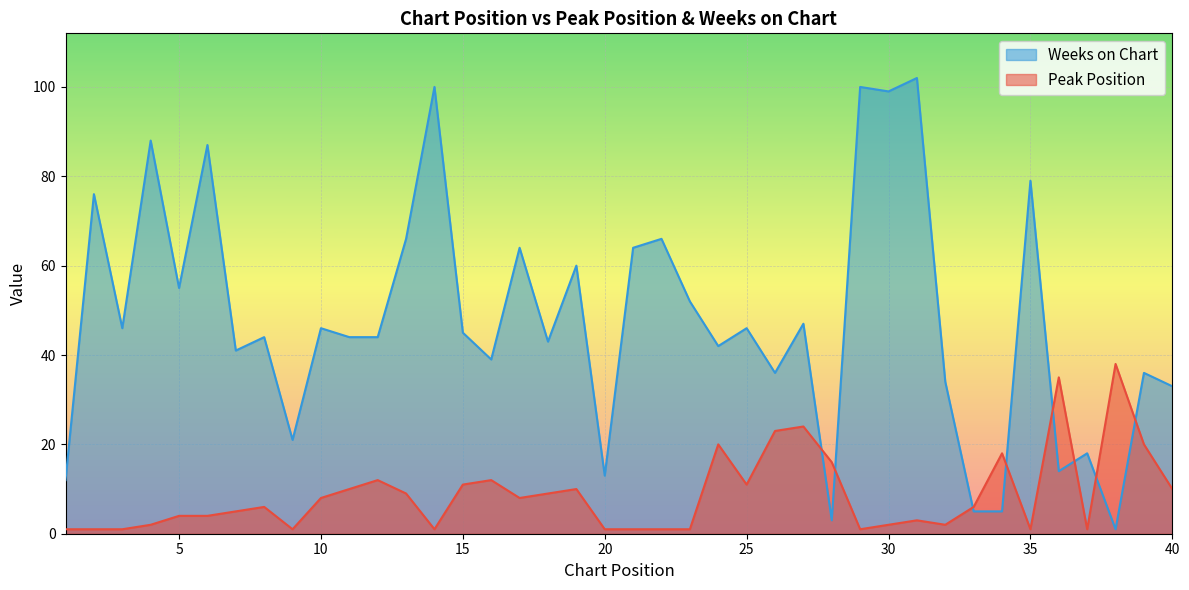

How many intersections are there between Peak Position and Weeks on Chart?

8